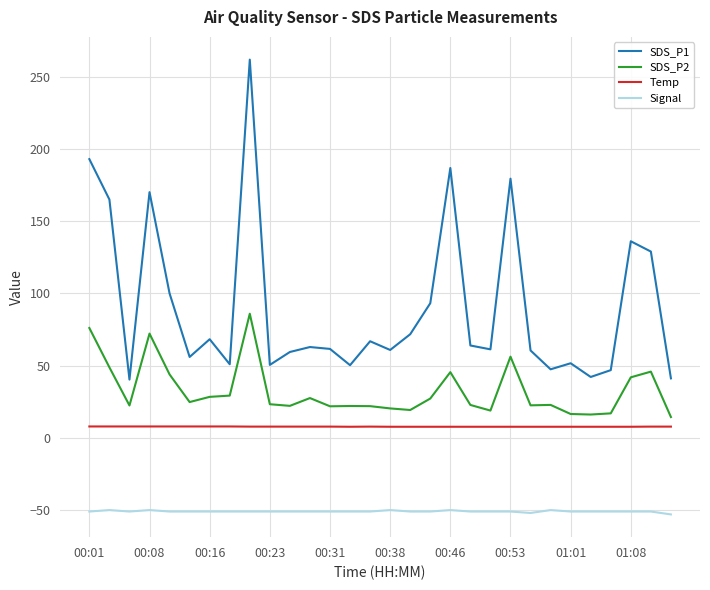

Which series has the largest total across all categories?

SDS_P1